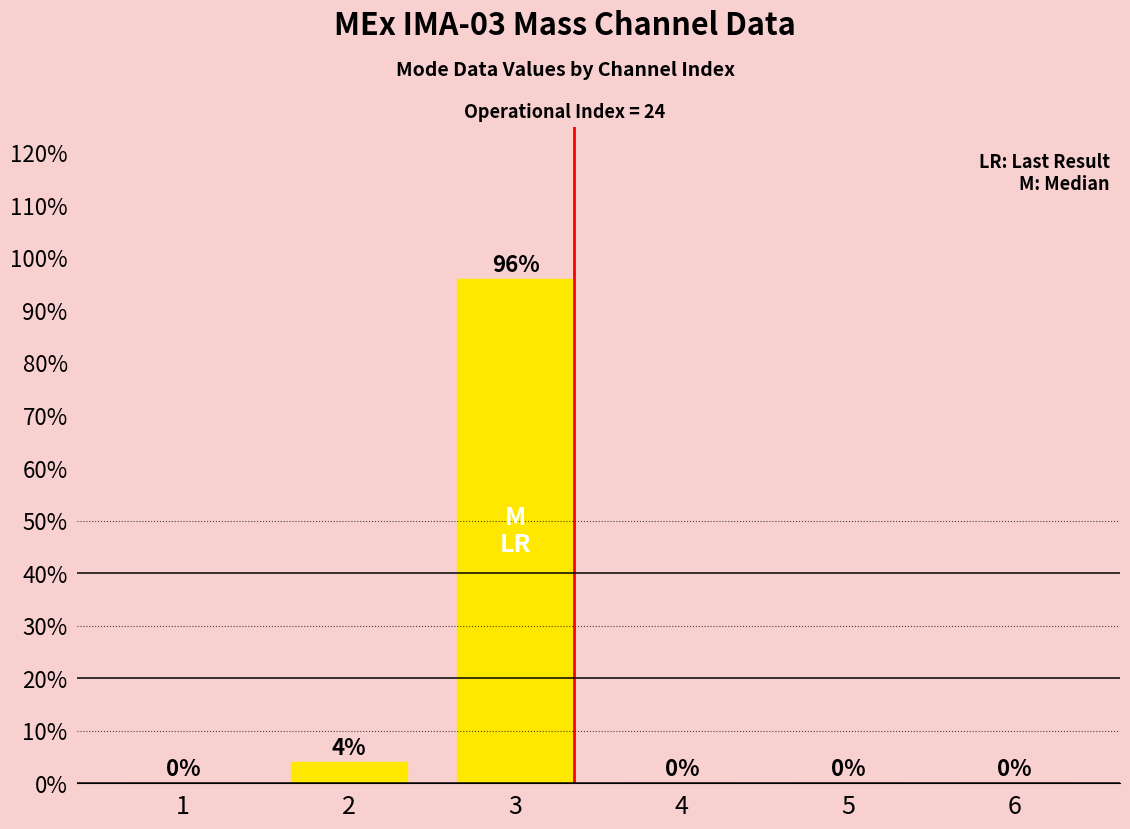

Reading left to right, extract all data points from this chart.

0	4	96	0	0	0